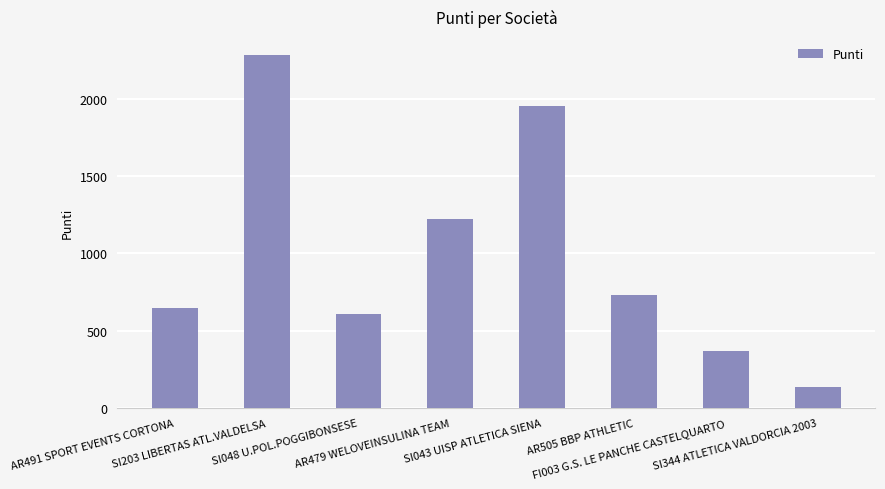

What is the minimum value shown in the chart?

138